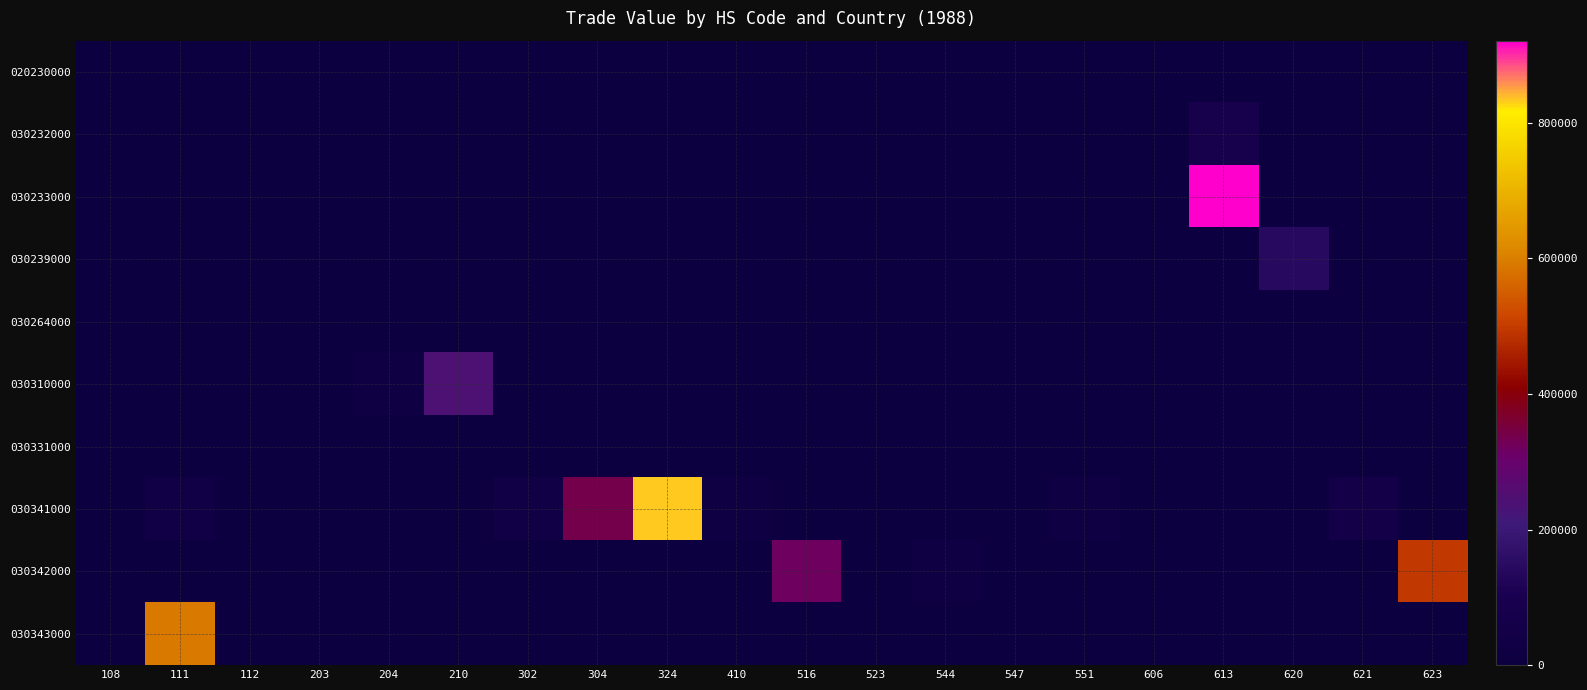

Reading left to right, extract all data points from this chart.

020230000: 108=9971	111=0	112=0	203=0	204=0	210=0	302=0	304=0	324=0	410=0	516=0	523=0	544=0	547=0	551=0	606=0	613=0	620=0	621=0	623=0
030232000: 108=0	111=0	112=0	203=0	204=0	210=0	302=0	304=727	324=0	410=0	516=0	523=0	544=0	547=0	551=0	606=0	613=79493	620=0	621=0	623=0
030233000: 108=0	111=0	112=0	203=0	204=0	210=0	302=0	304=1031	324=0	410=0	516=0	523=0	544=0	547=0	551=0	606=0	613=921189	620=0	621=0	623=0
030239000: 108=0	111=0	112=0	203=0	204=0	210=0	302=0	304=0	324=0	410=0	516=0	523=0	544=0	547=0	551=0	606=0	613=0	620=140980	621=0	623=0
030264000: 108=0	111=0	112=0	203=0	204=0	210=0	302=0	304=0	324=0	410=0	516=0	523=0	544=0	547=0	551=0	606=0	613=0	620=0	621=0	623=0
030310000: 108=3519	111=323	112=392	203=3118	204=21695	210=237845	302=0	304=1853	324=0	410=0	516=0	523=0	544=0	547=0	551=0	606=0	613=0	620=0	621=0	623=0
030331000: 108=0	111=0	112=864	203=0	204=0	210=0	302=0	304=0	324=0	410=0	516=0	523=0	544=0	547=0	551=0	606=0	613=0	620=0	621=0	623=0
030341000: 108=0	111=37014	112=0	203=0	204=0	210=0	302=39099	304=336159	324=834640	410=15152	516=0	523=5075	544=0	547=7058	551=16627	606=0	613=0	620=0	621=58449	623=0
030342000: 108=0	111=6845	112=0	203=0	204=0	210=0	302=0	304=0	324=0	410=1535	516=319839	523=0	544=17492	547=0	551=456	606=0	613=0	620=0	621=0	623=493451
030343000: 108=0	111=591159	112=0	203=0	204=0	210=0	302=0	304=0	324=0	410=0	516=0	523=0	544=0	547=0	551=0	606=0	613=0	620=0	621=0	623=0